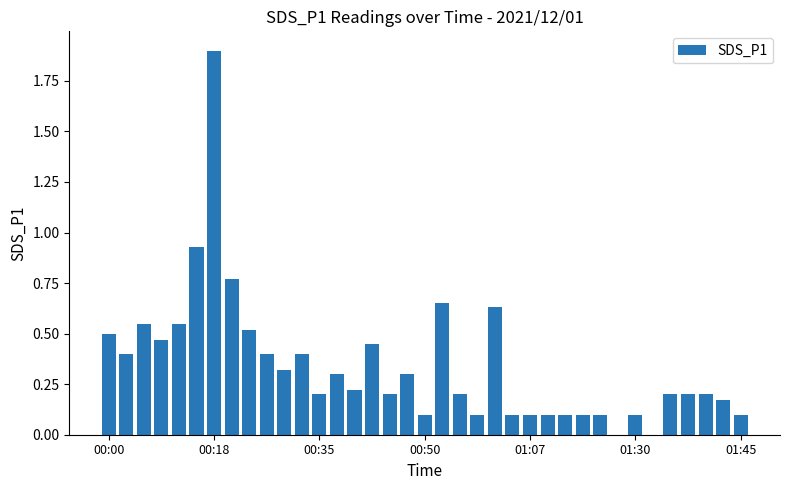

What is the sum of all values?

12.6